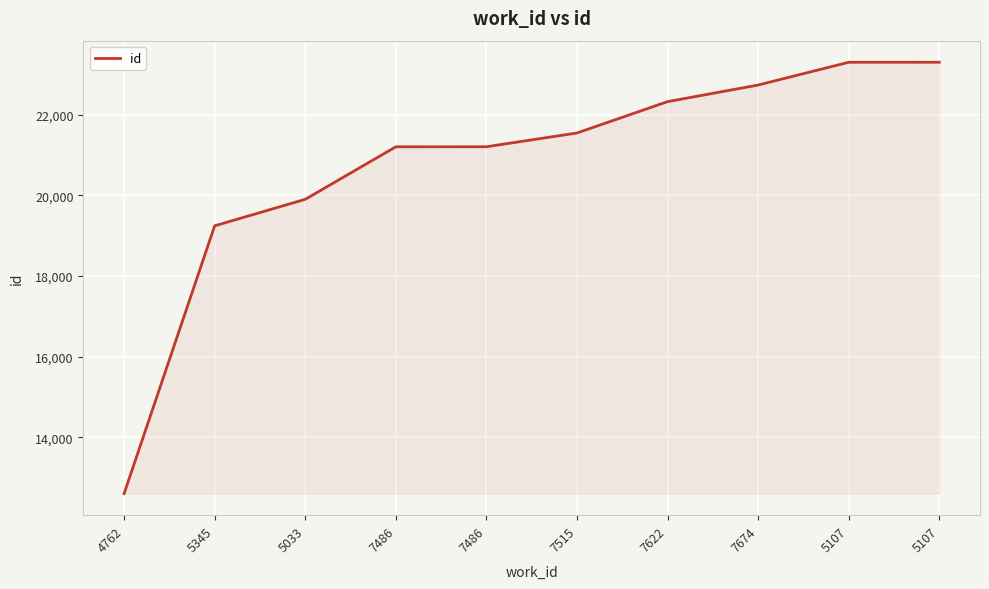

Reading right to left, what are all the values shown in this chart?

5107=23301	5107=23300	7674=22736	7622=22324	7515=21547	7486=21206	7486=21205	5033=19903	5345=19246	4762=12608